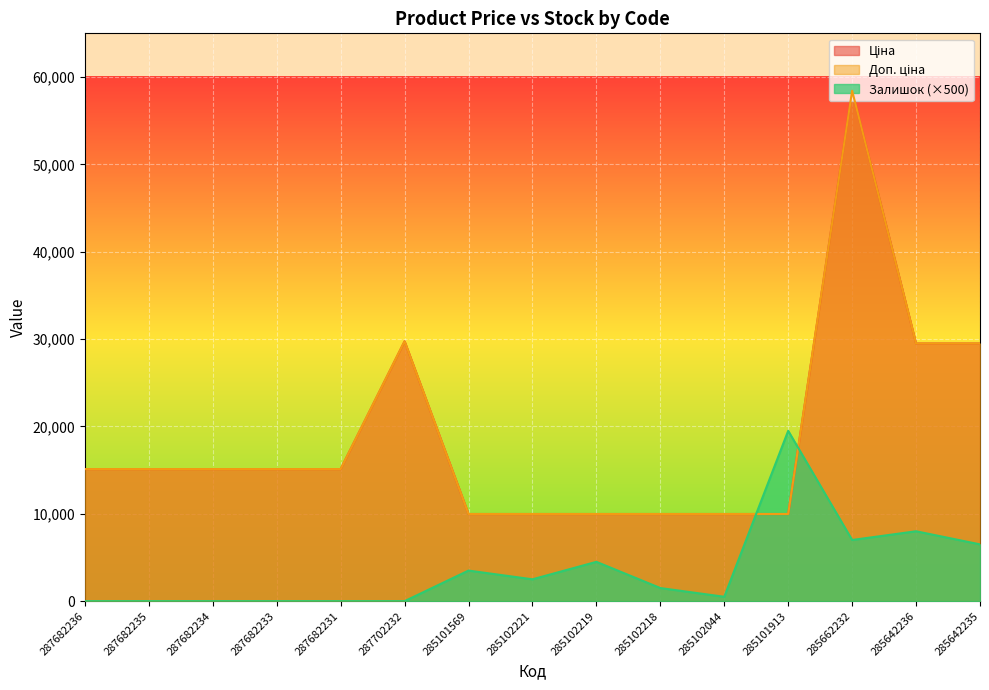

Which label corresponds to the largest value in the chart?

285662232